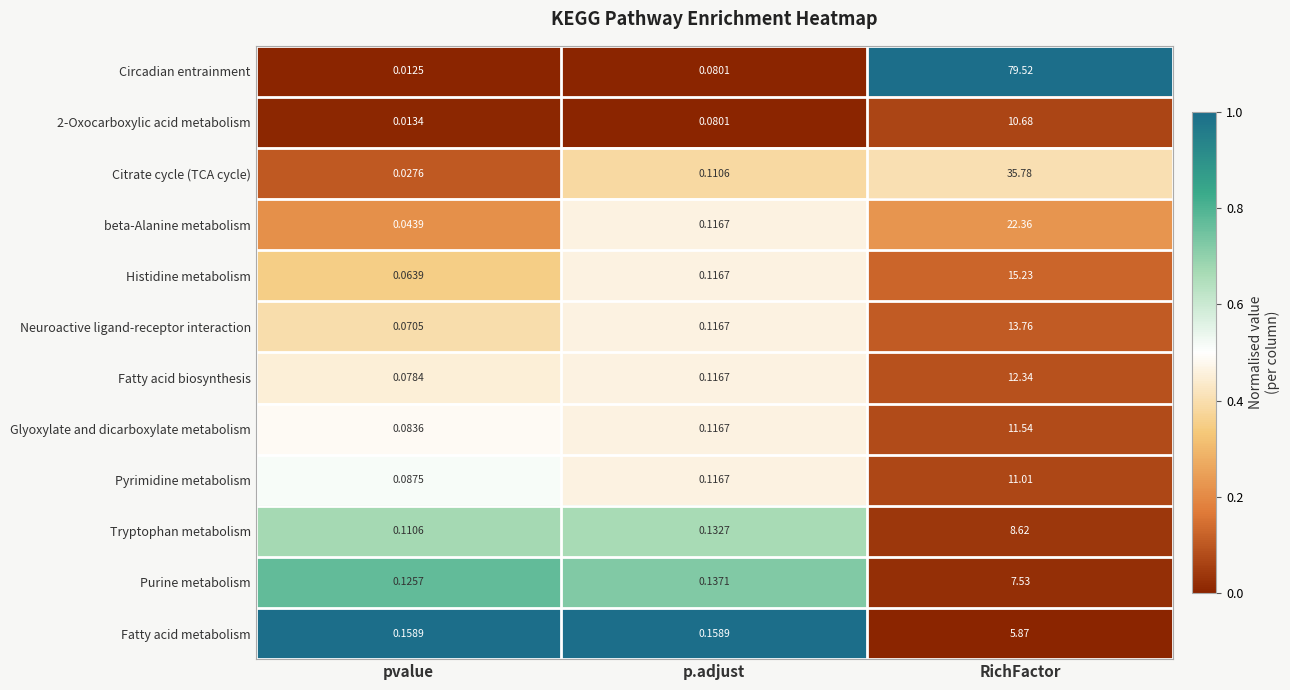

At how many categories does at least one series exceed 0?

3